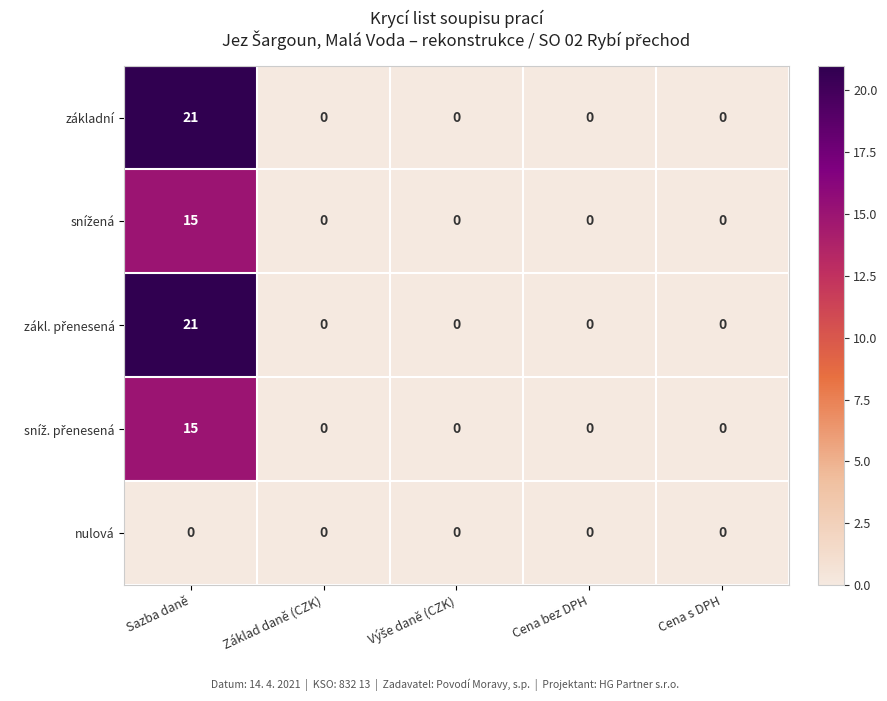

Which label corresponds to the largest value in the chart?

Sazba daně